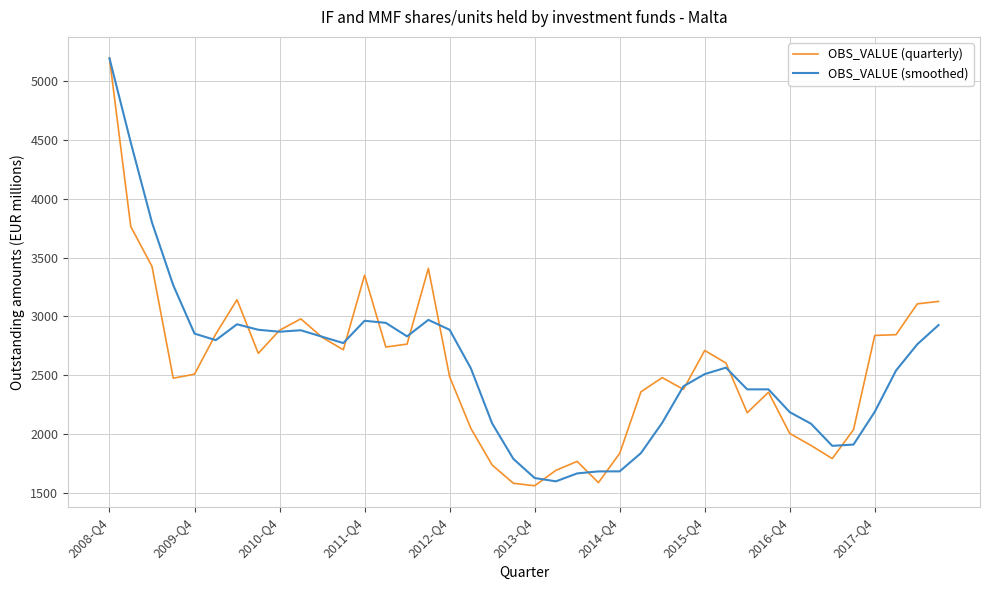

What is the average value of the OBS_VALUE (quarterly) series?

2567.3